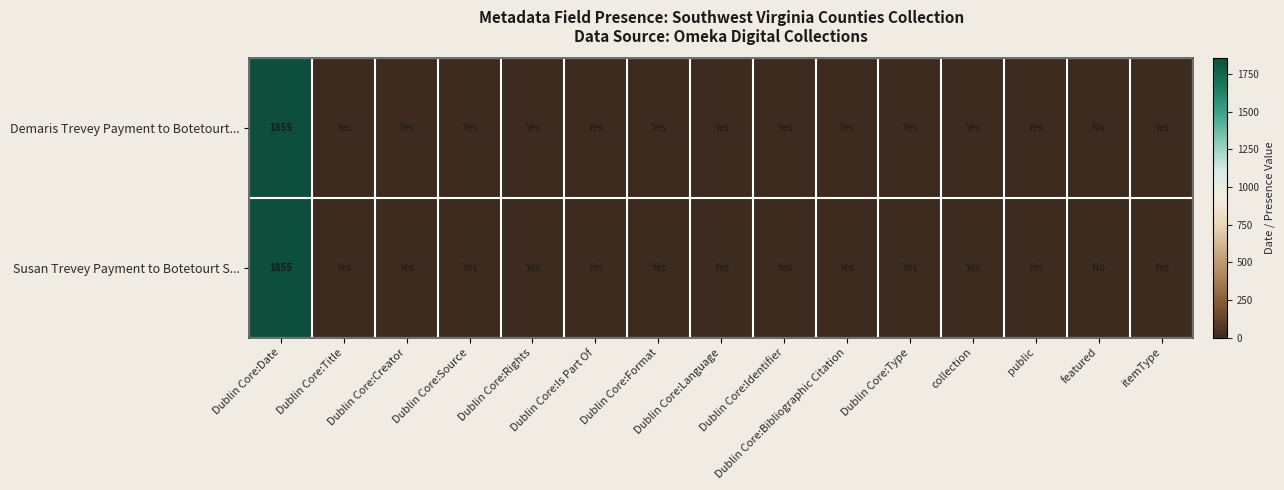

Which category has the highest value in the Demaris Trevey Payment to Botetourt... series?

Dublin Core:Date